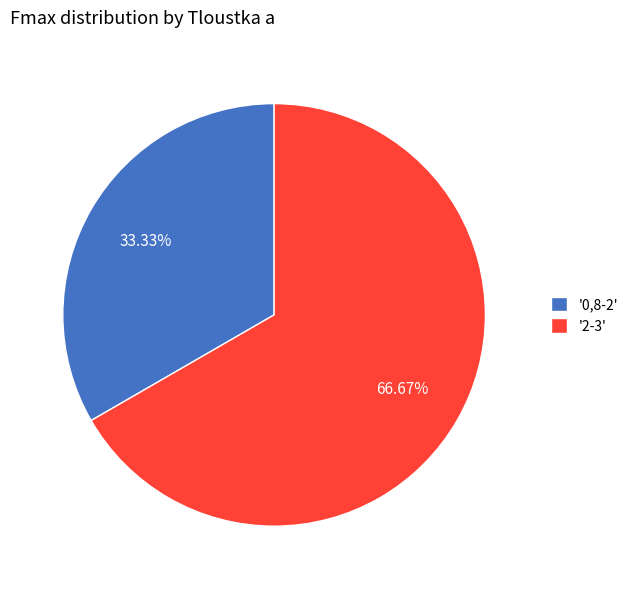

Does '2-3' account for over 50% of the chart?

Yes